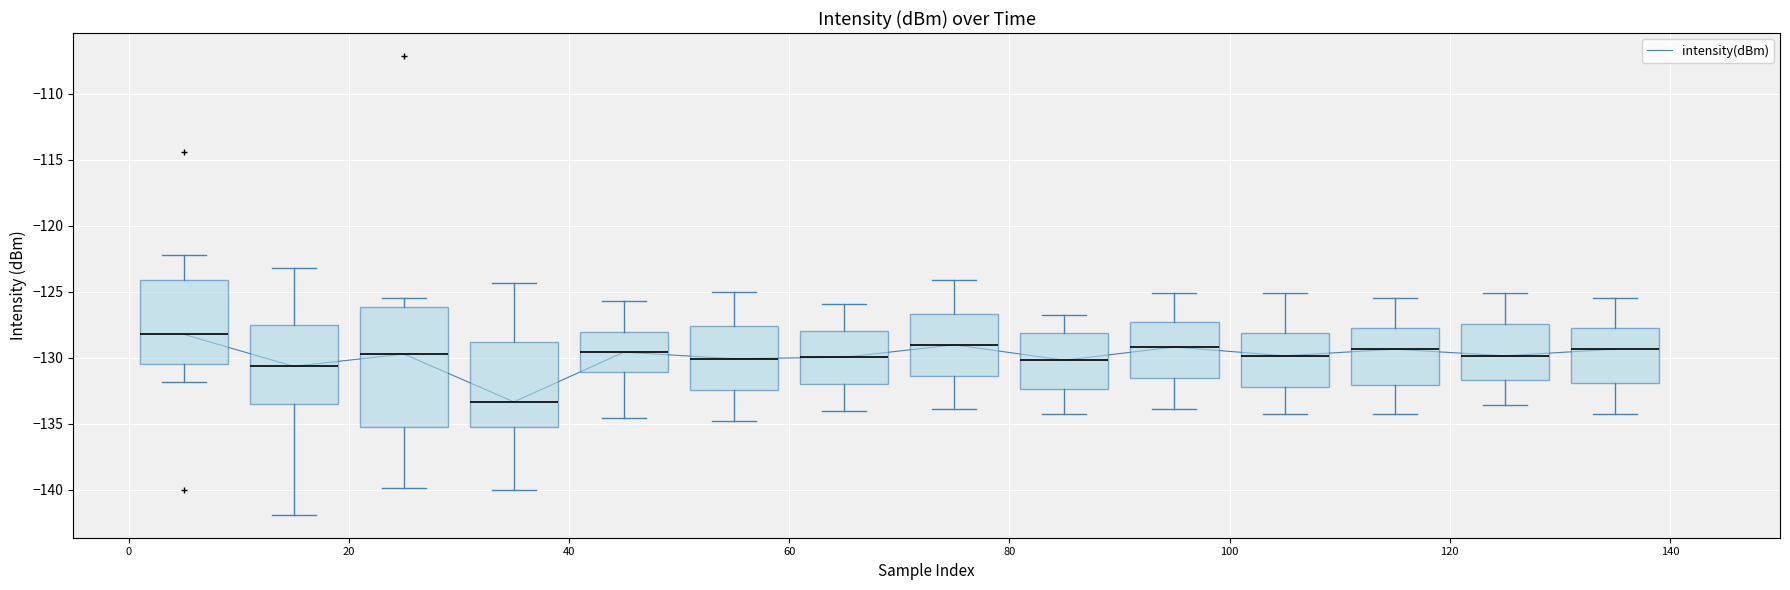

What is the minimum value shown in the chart?

-133.3